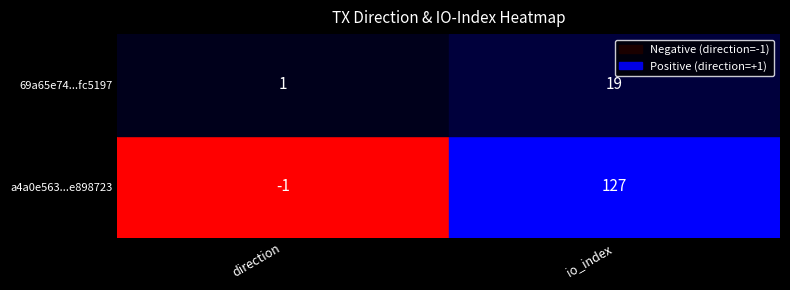

What is the approximate value of a4a0e563bfaec5aabff5e2337cd60721e898723 at 0?

-1